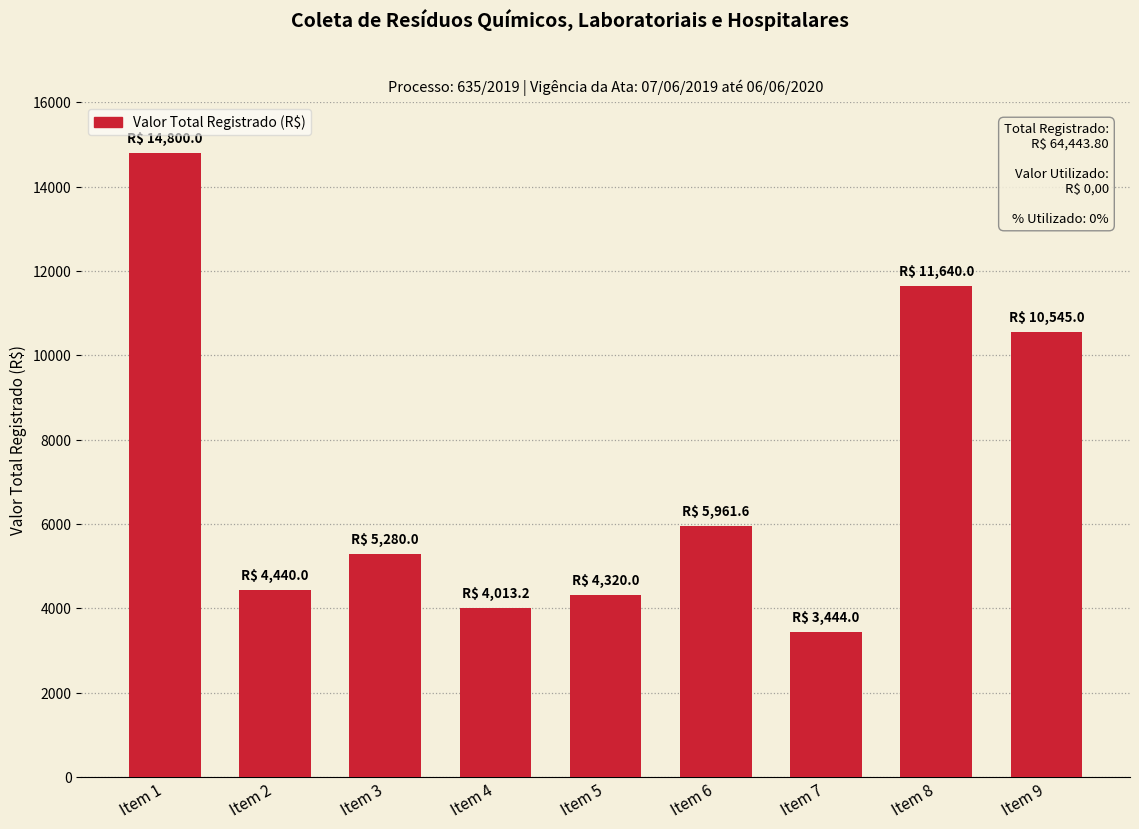

Are the bars grouped side by side (vs. stacked)?

No